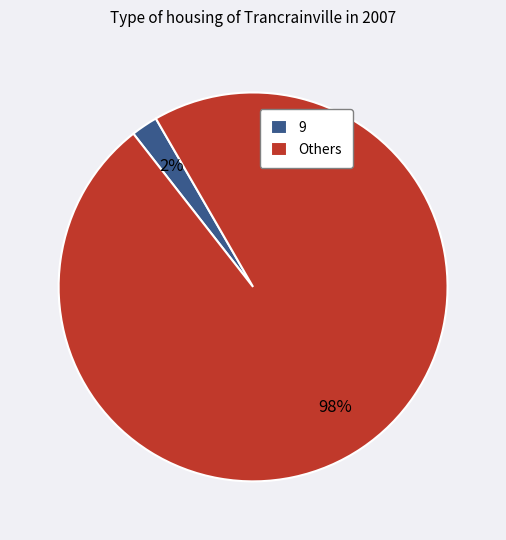

To the nearest percent, what portion does 9 represent?

2%